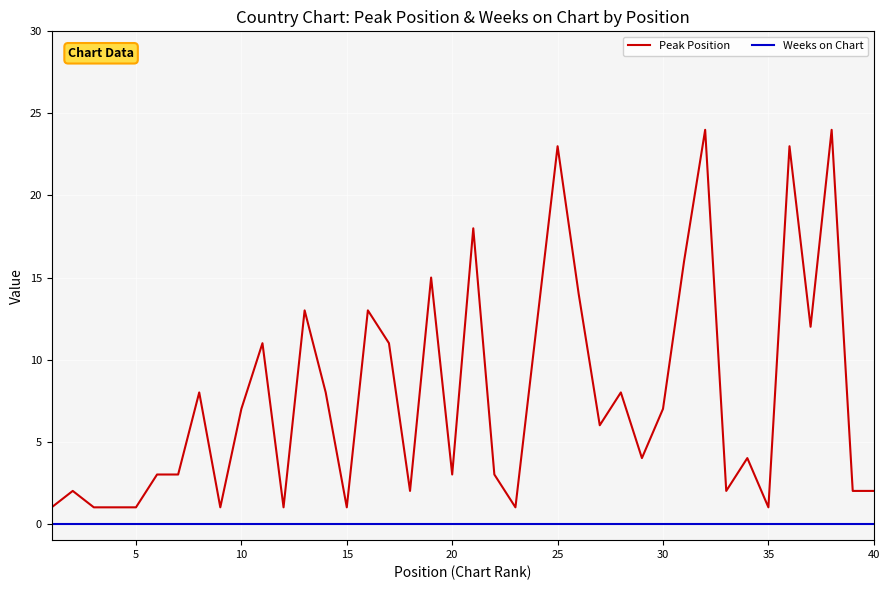

True or false: Peak Position and Weeks on Chart intersect in this chart.

False